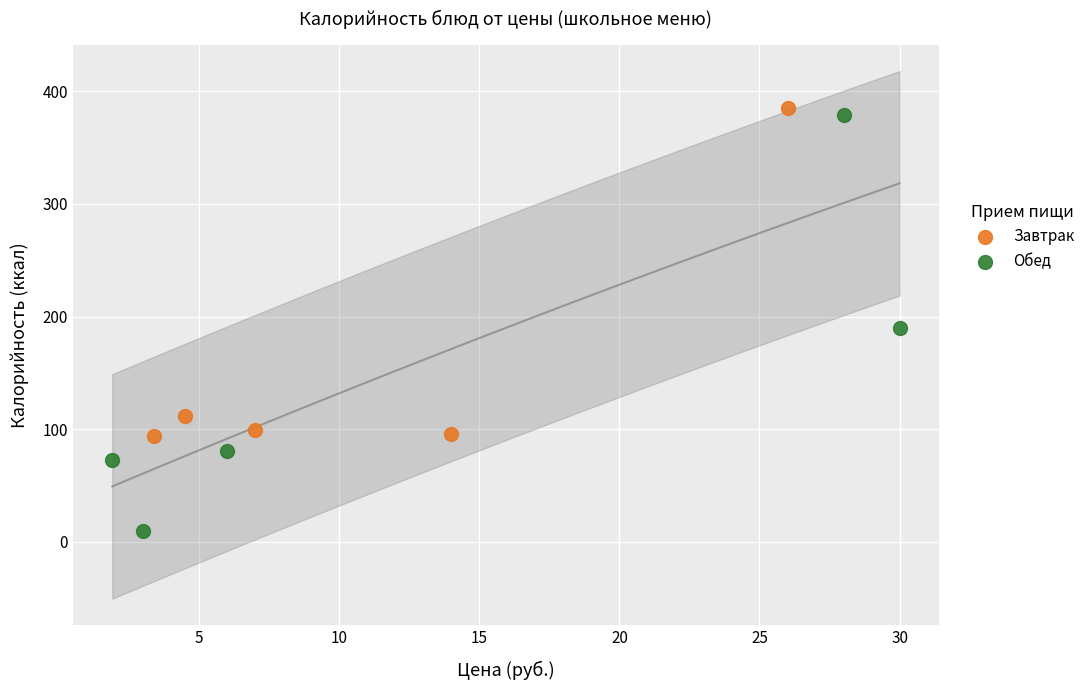

Which series has the widest spread of Y values?

Обед